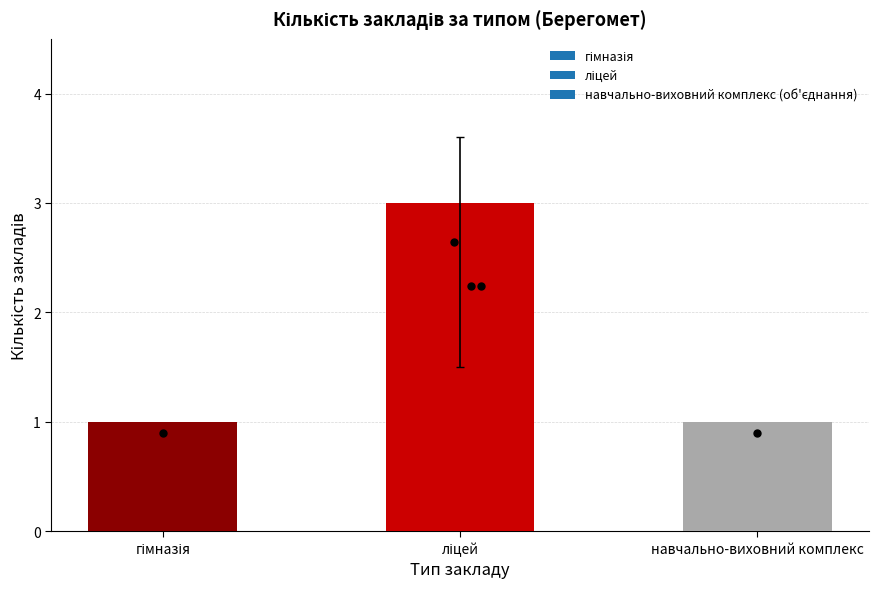

Which has a higher value, гімназія or навчально-виховний комплекс?

гімназія